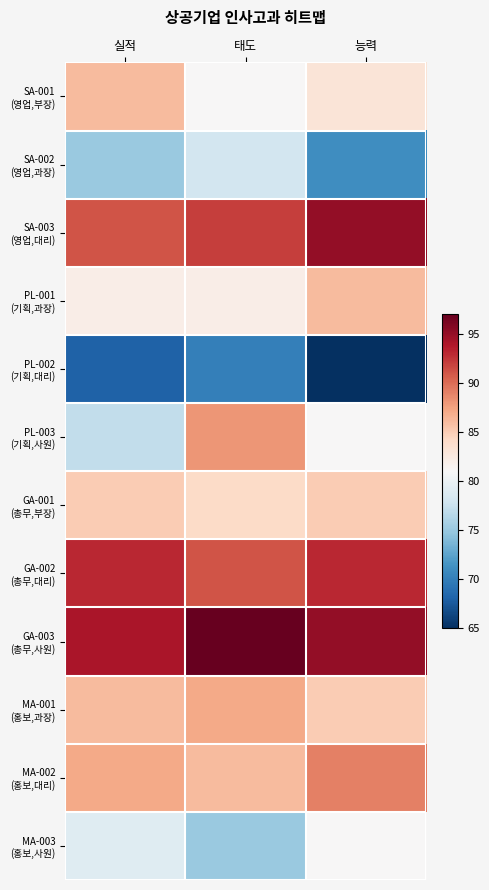

Which has a higher value, 태도 or 능력?

능력